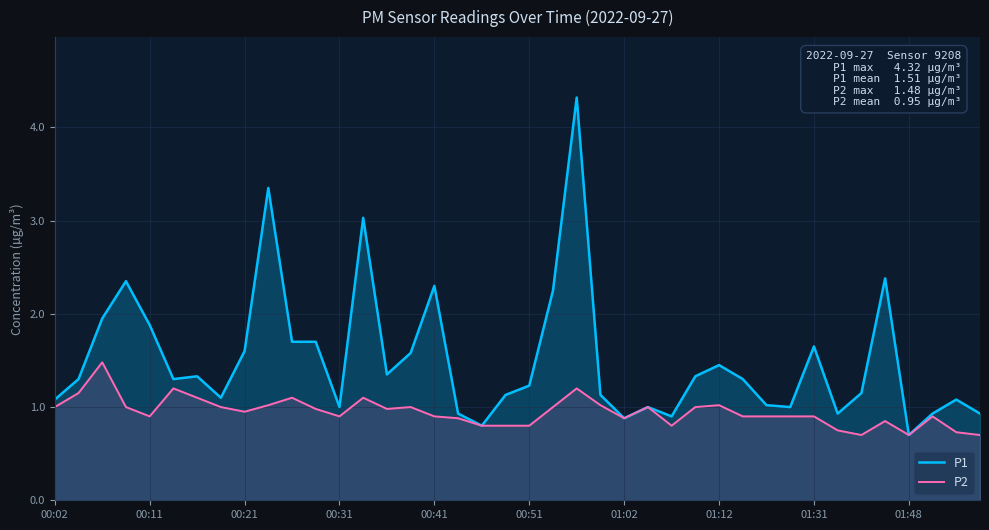

True or false: P1 and P2 intersect in this chart.

False